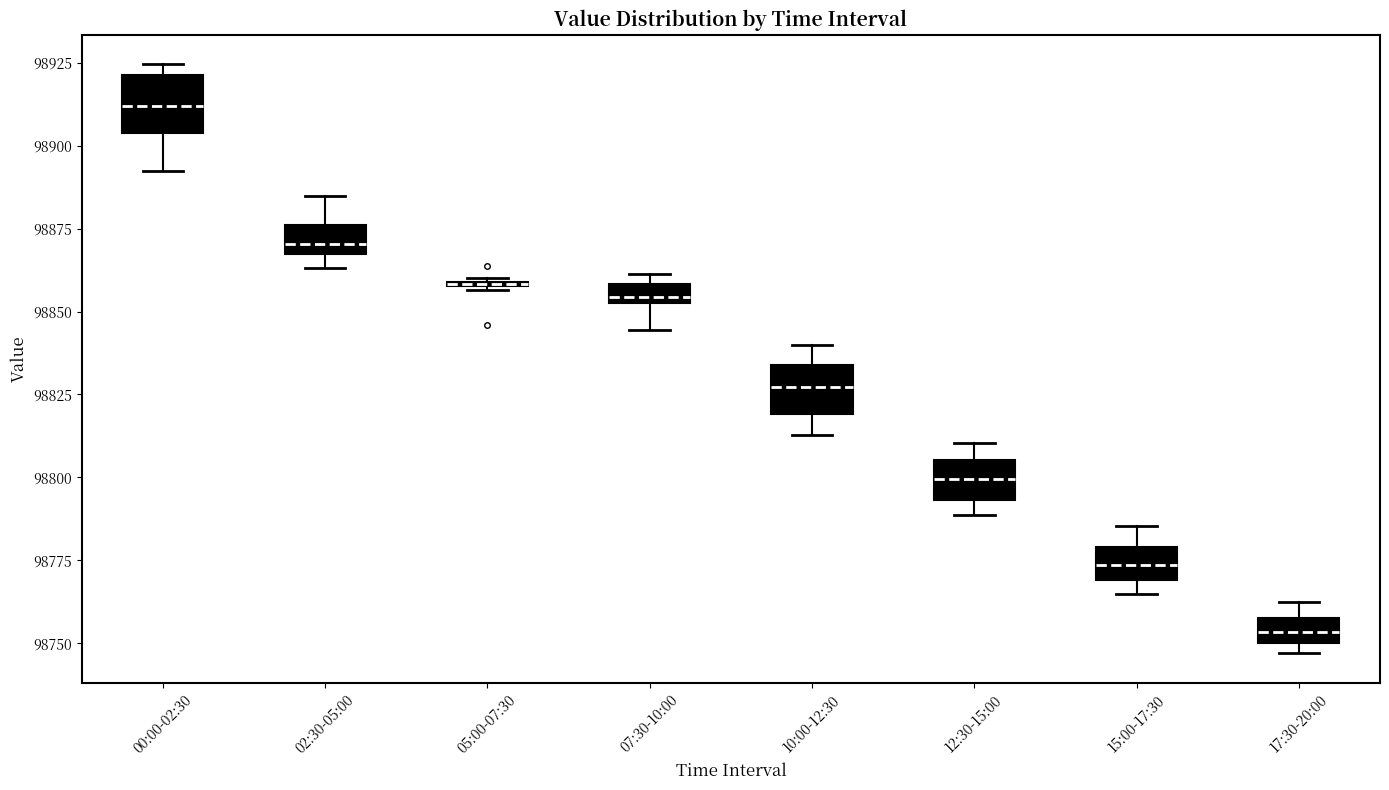

Where does the upper whisker of the box for 10:00-12:30 end on the y-axis? The values are not printed on the chart, so give them approximately, as read against the axis.

98840